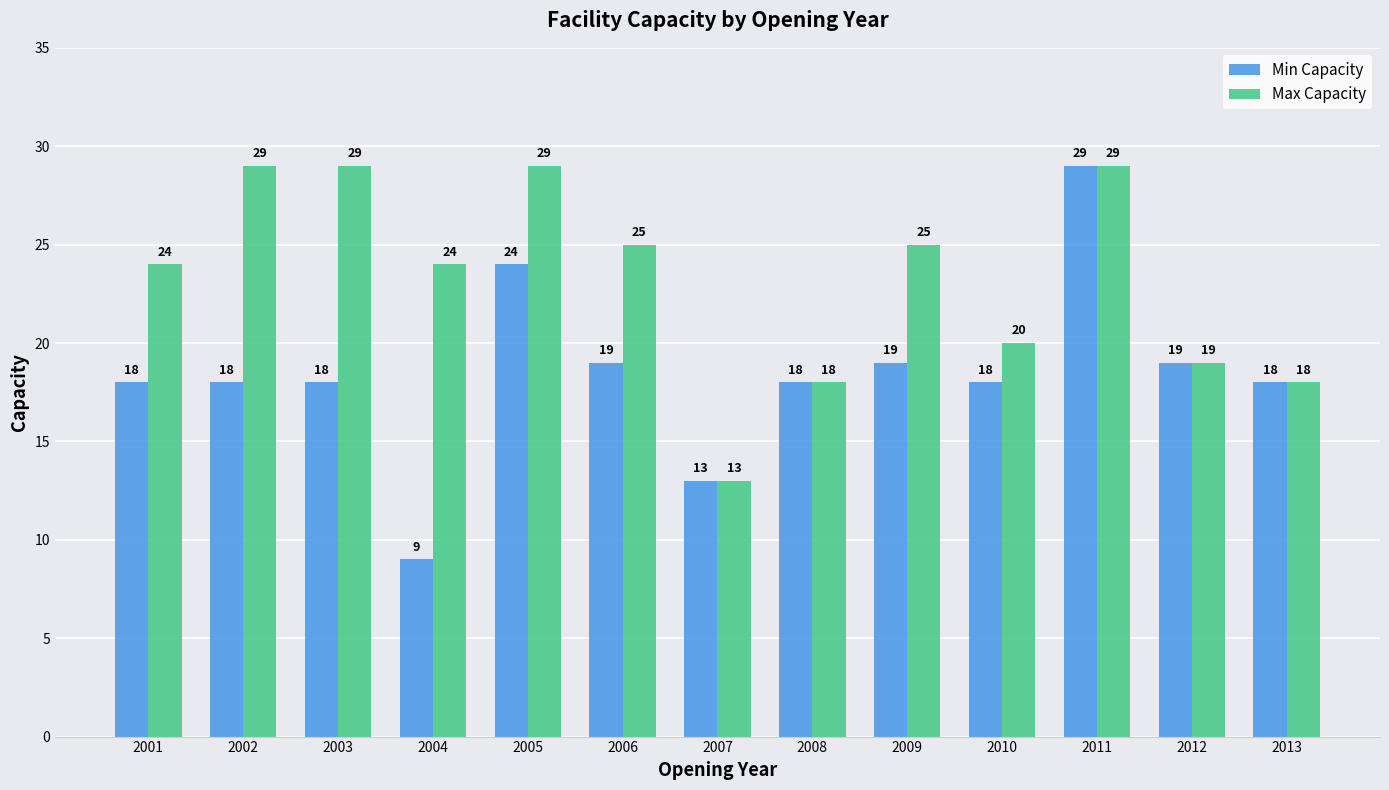

What is the average value of the Max Capacity series?

23